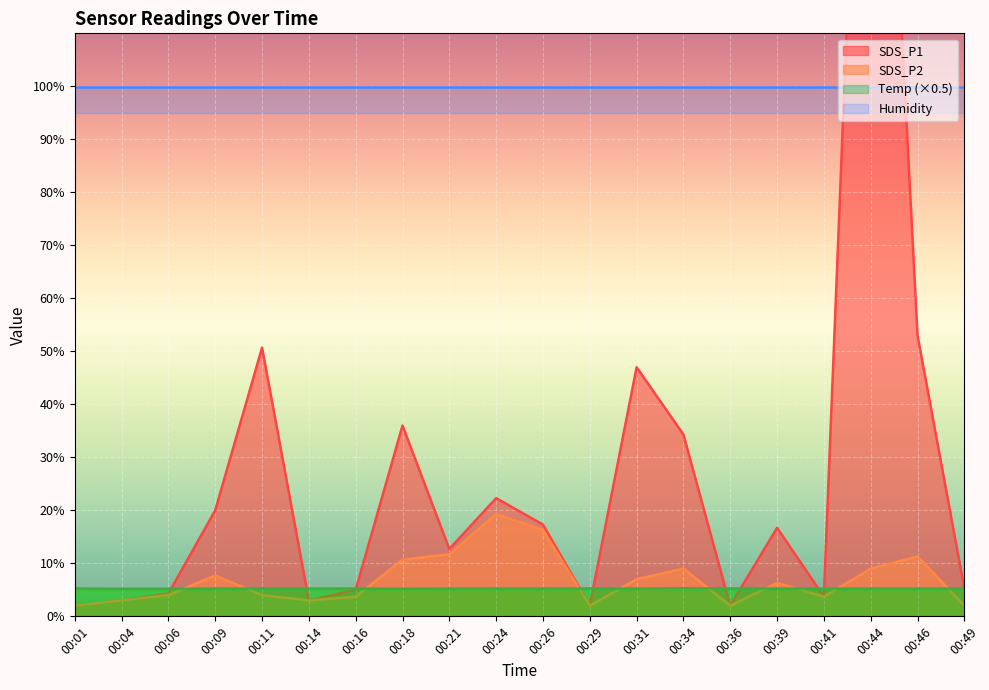

What is the maximum value shown in the chart?

224.0